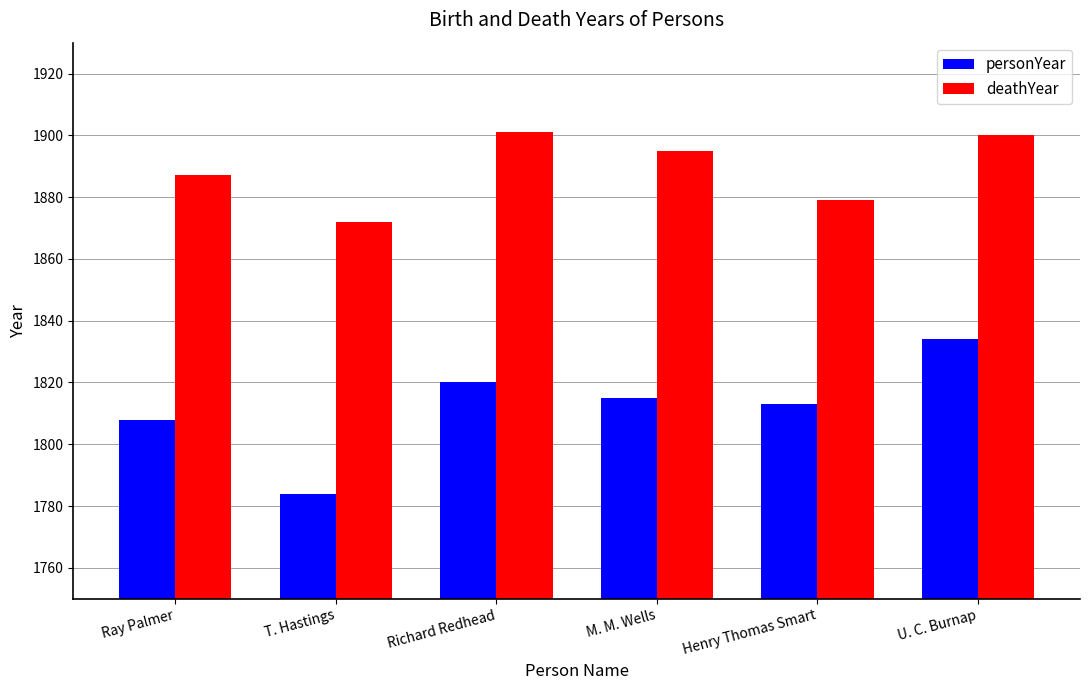

The personYear series shows 786 at Henry Thomas Smart. True or false?

False